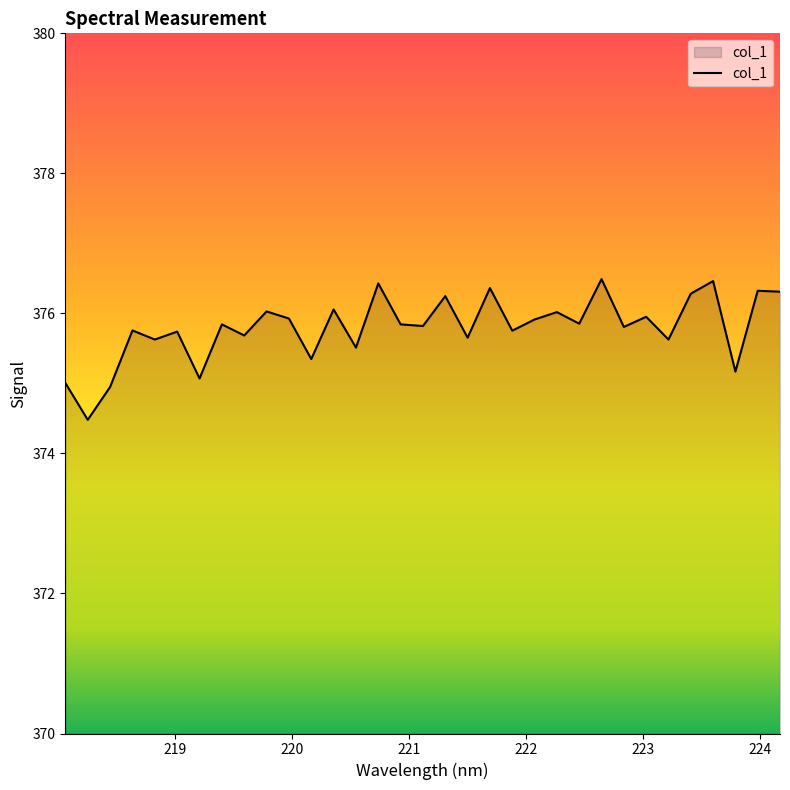

What is the difference between the maximum and minimum values?

2.0